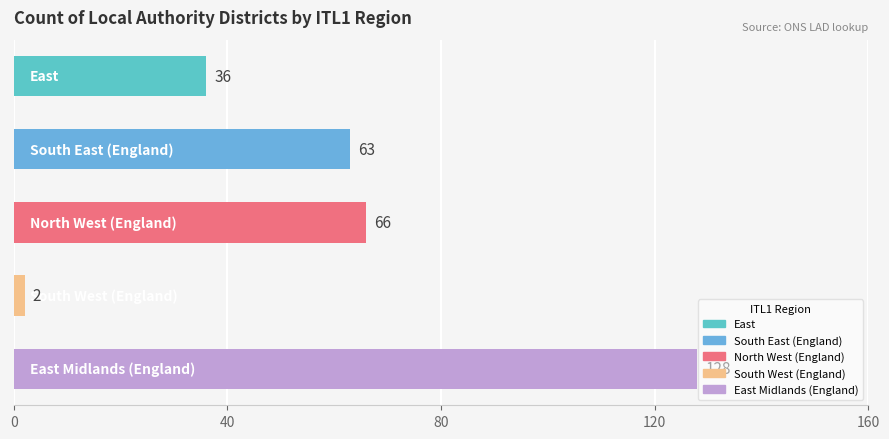

What is the smallest value displayed?

2